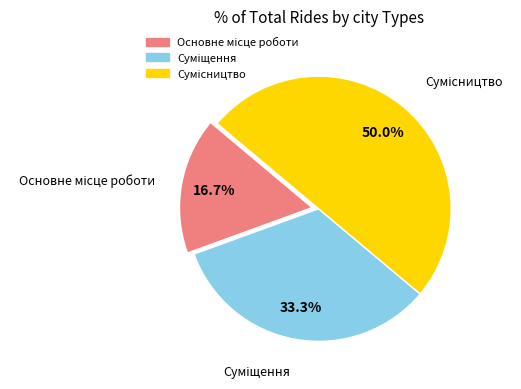

Count the number of slices in the pie.

3